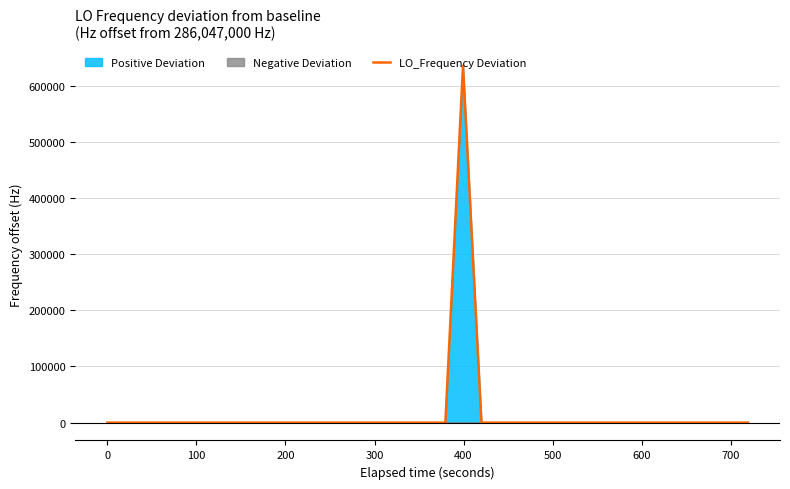

What is the maximum value for LO_Frequency Deviation?

635704.6